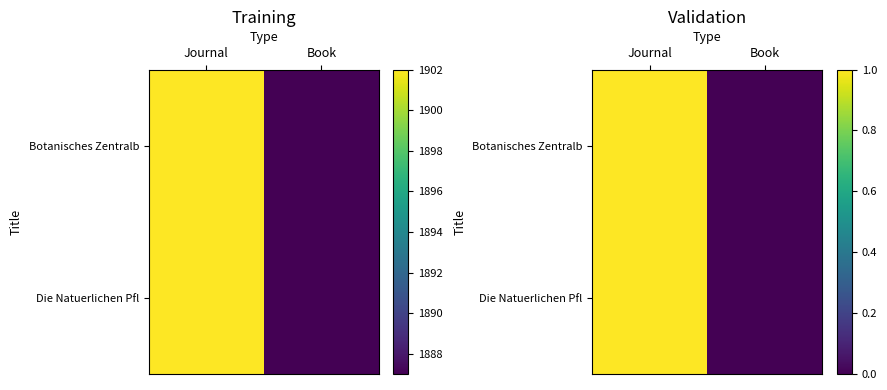

What is the difference between the Die Natuerlichen Pfl values at Book and Journal?

1